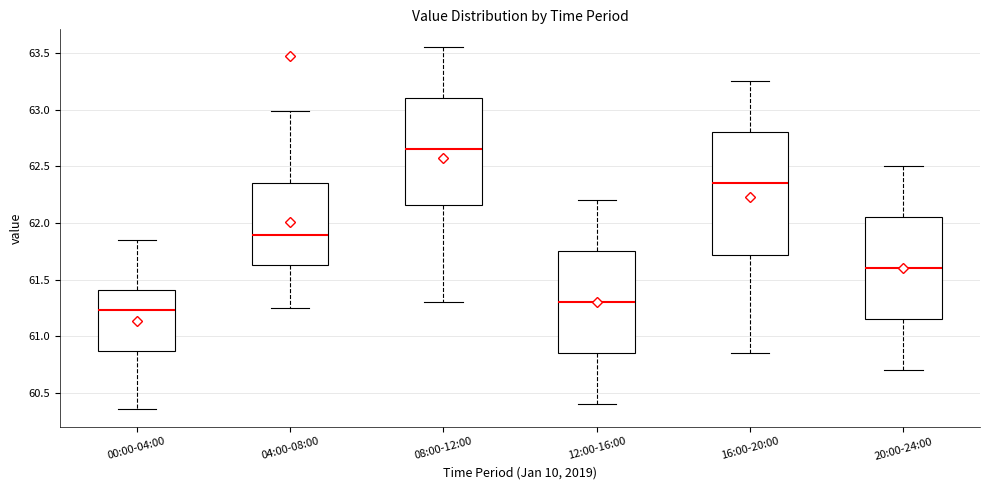

Comparing the boxes themselves (not the whiskers), which one is the tallest?

16:00-20:00